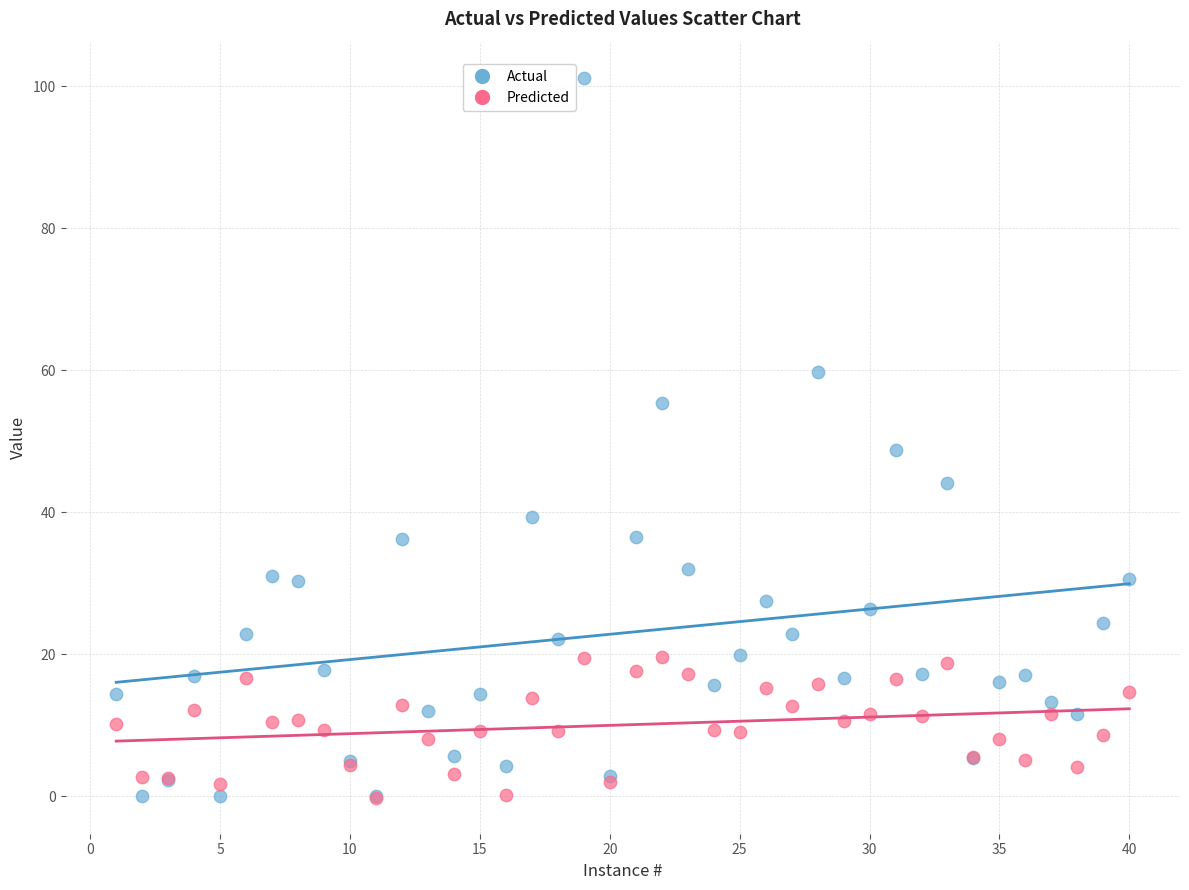

Across all series, what Y value is closest to 50?

48.8